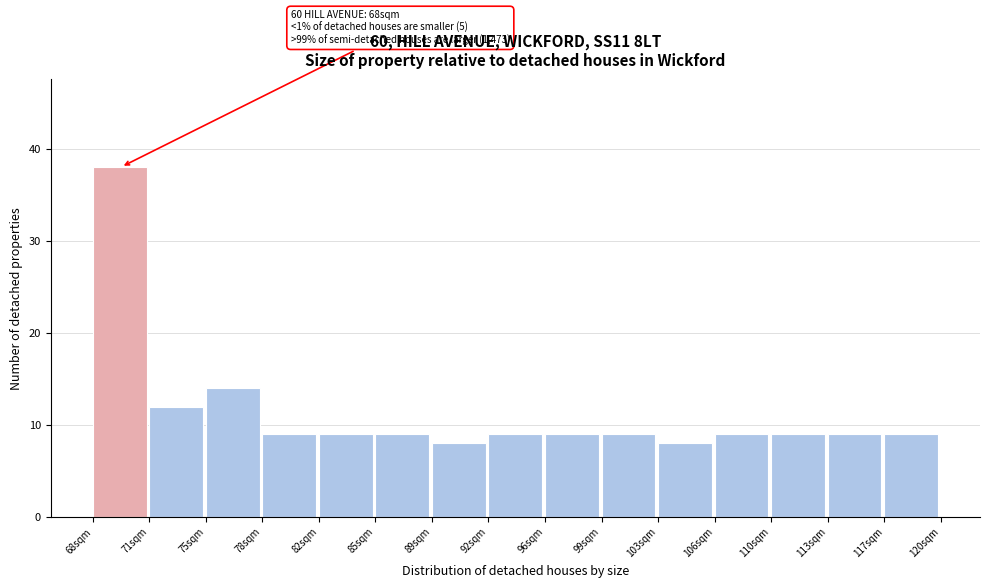

Reading left to right, extract all data points from this chart.

38	12	14	9	9	9	8	9	9	9	8	9	9	9	9